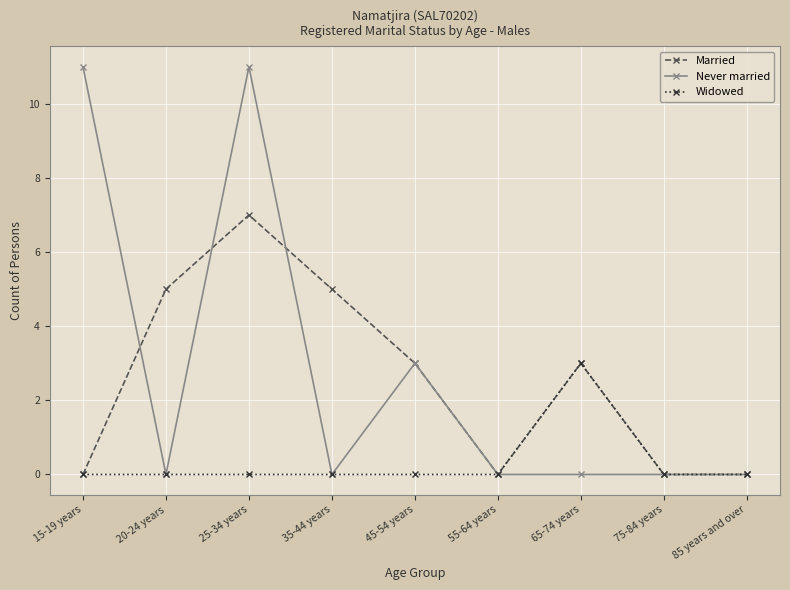

Does the chart have visible grid lines?

Yes